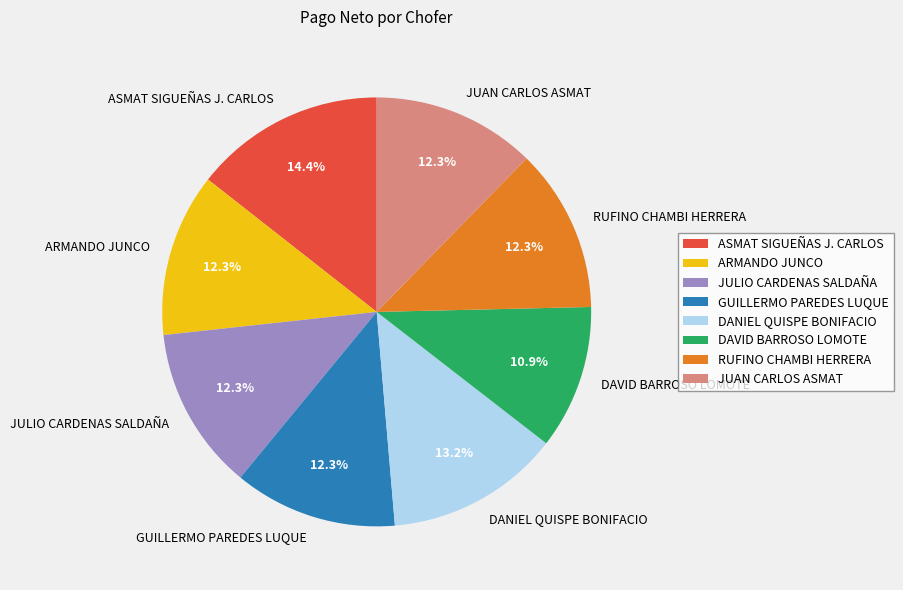

How many slices are in this pie chart?

8